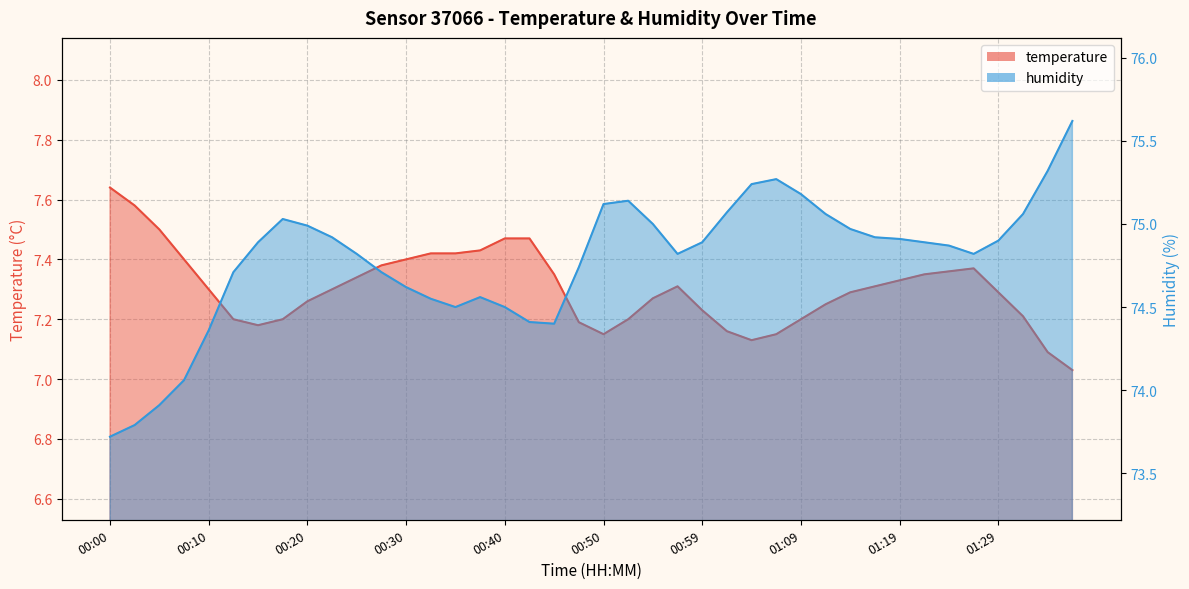

Is the value of temperature at 00:35 greater than the value of humidity at 01:29?

No